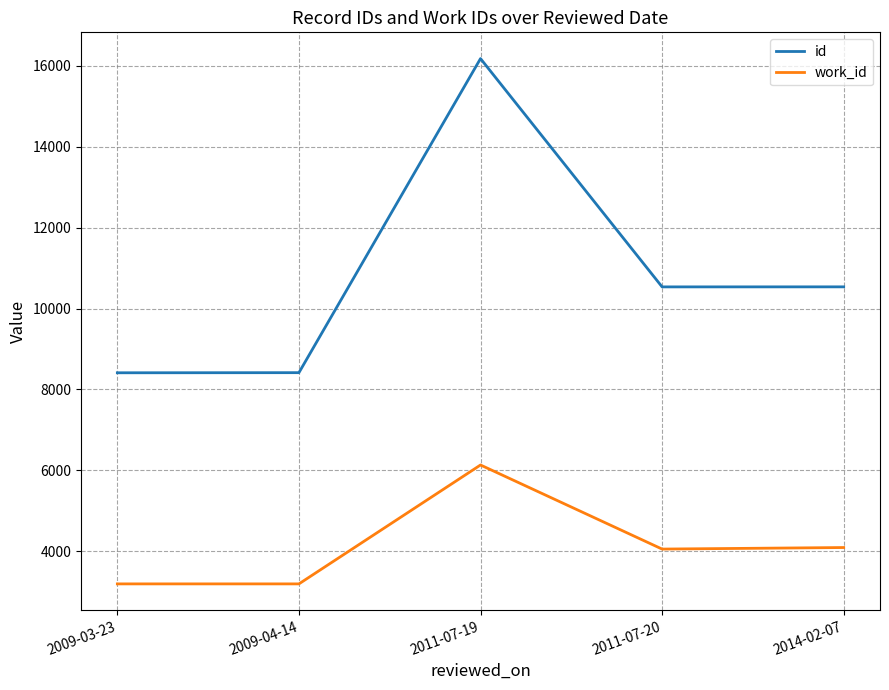

What is the difference between the maximum and minimum values in the id series?

7769